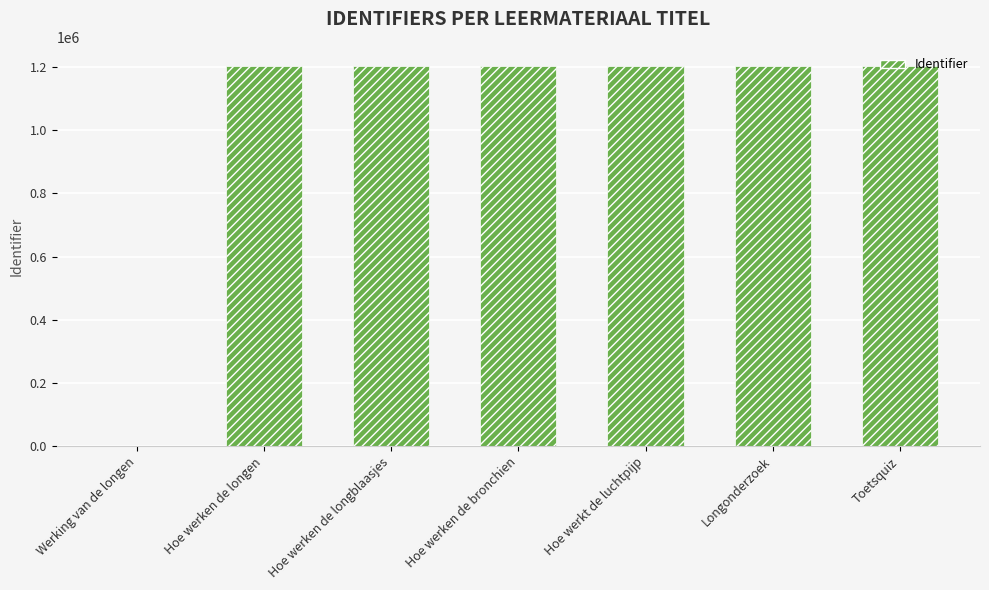

The value at Werking van de longen is 608520. True or false?

False